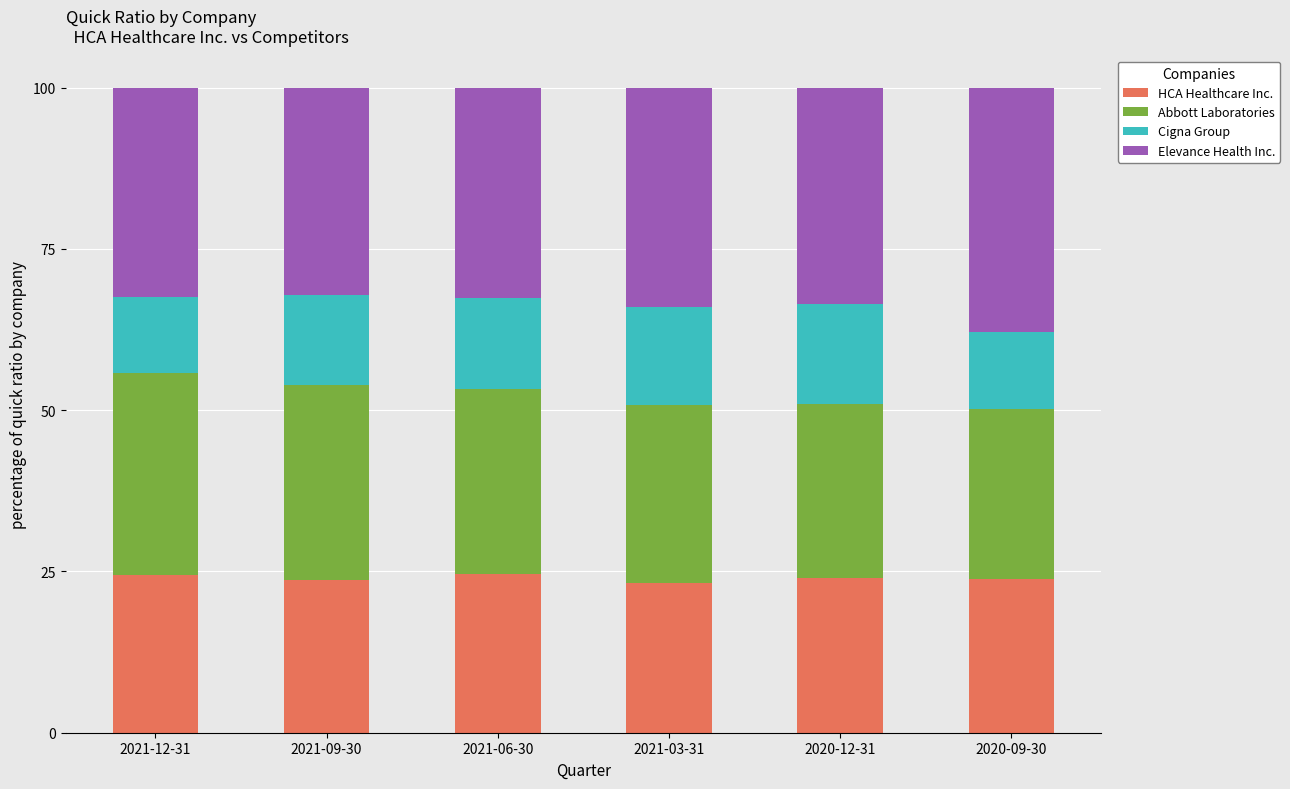

True or false: HCA Healthcare Inc. has a value of 12.6 at 2021-09-30.

False